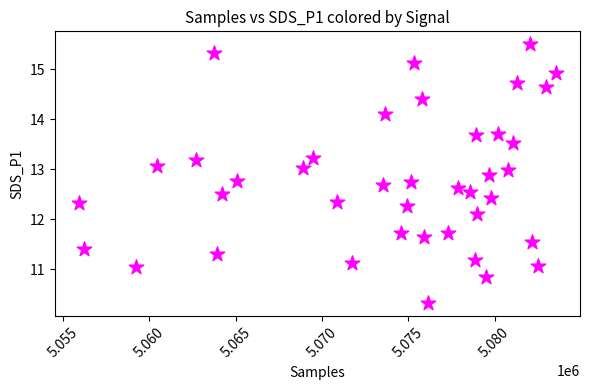

What Y value in the scatter plot is closest to 12?

12.1